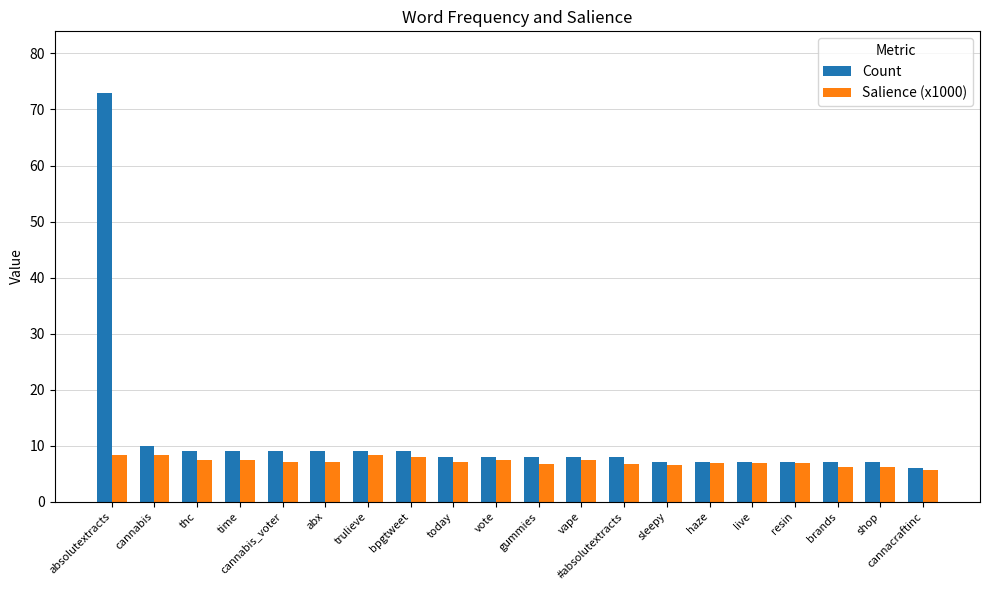

Count the number of data series in this chart.

2